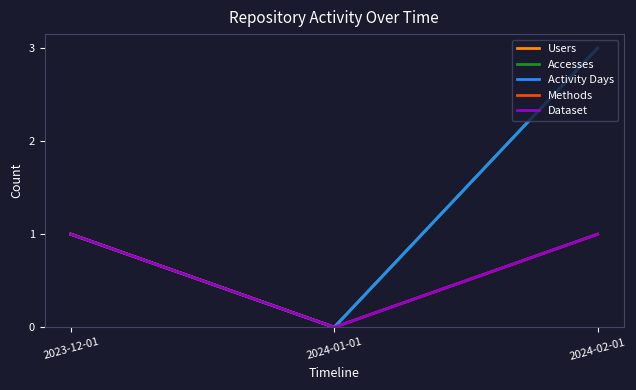

Does the chart have visible grid lines?

No